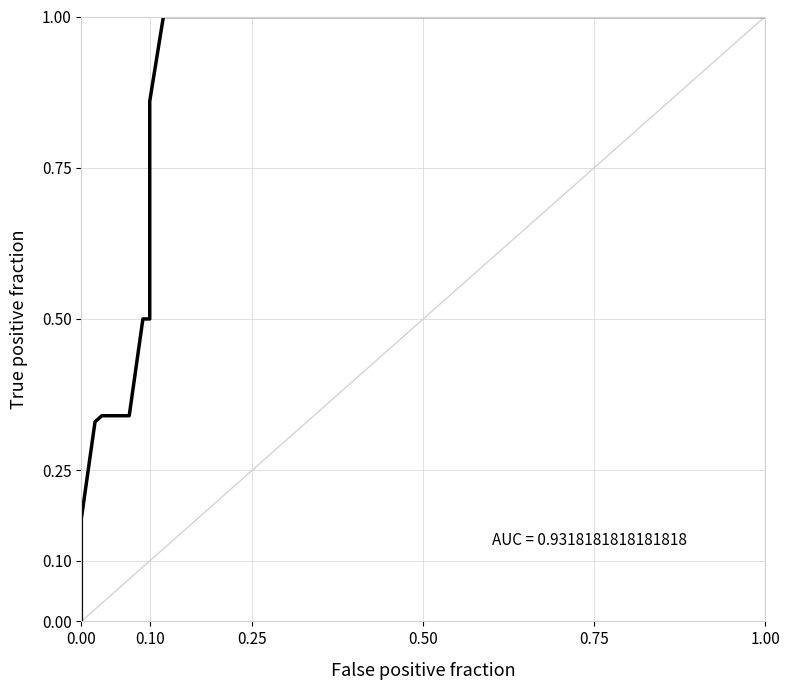

The chart shows a value of 0.1 at 0.00. True or false?

False